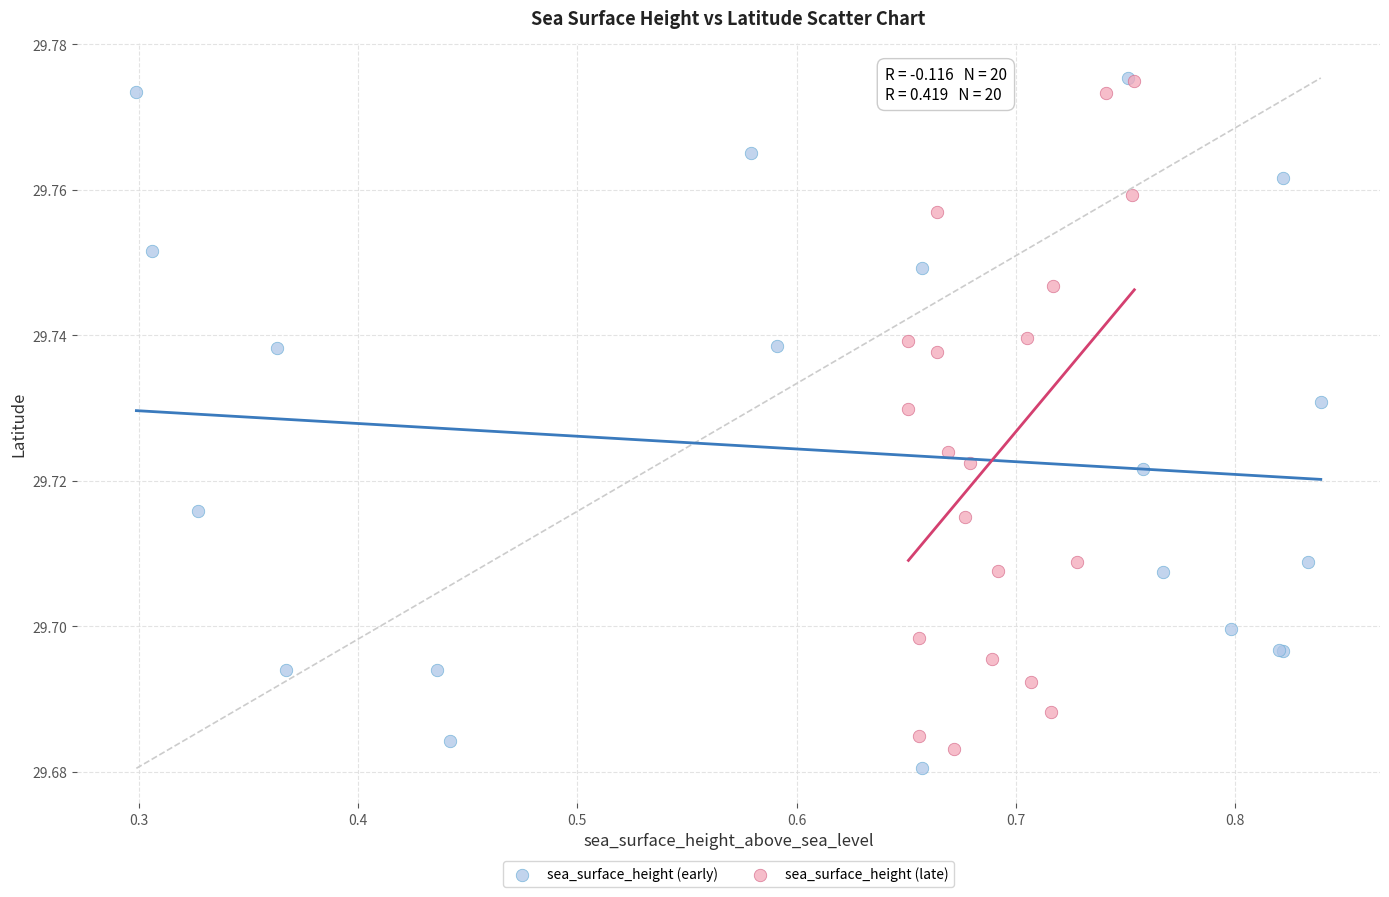

What are all the series names shown in the legend?

sea_surface_height (early), sea_surface_height (late)